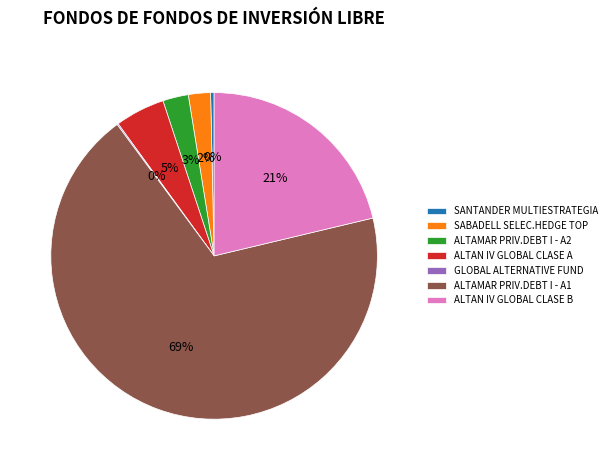

Is there a majority slice in this chart?

Yes